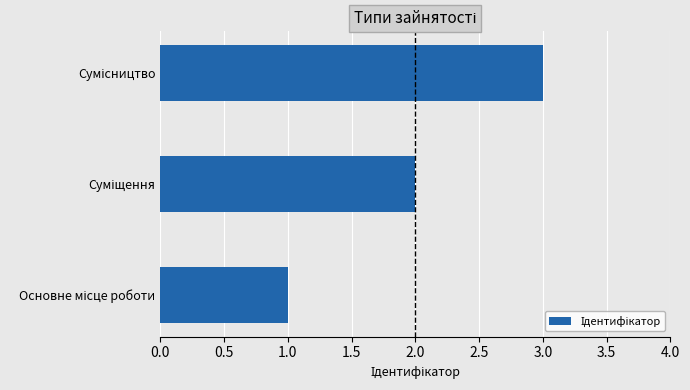

How many values are between 1 and 3?

3